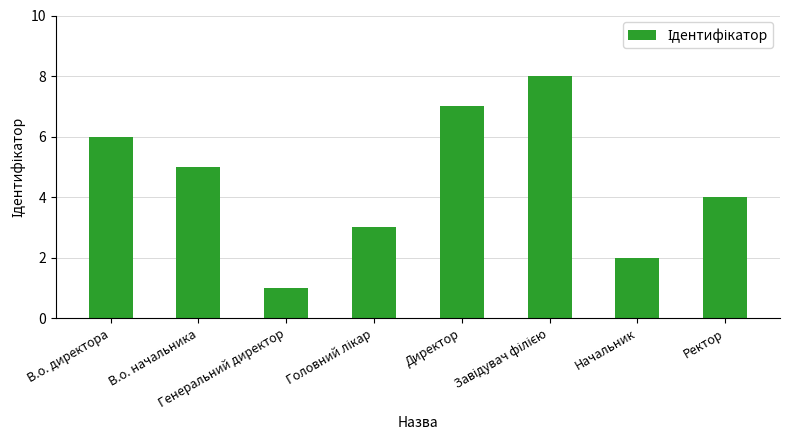

What is the change in value from Начальник to Ректор?

+2